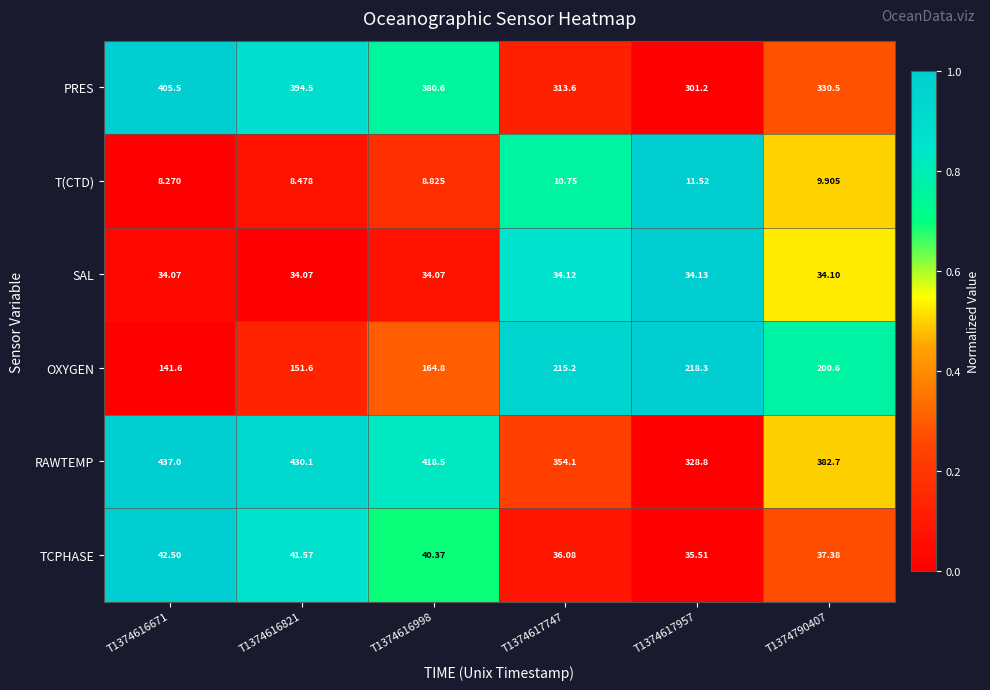

How many data points in TCPHASE are above 40?

3